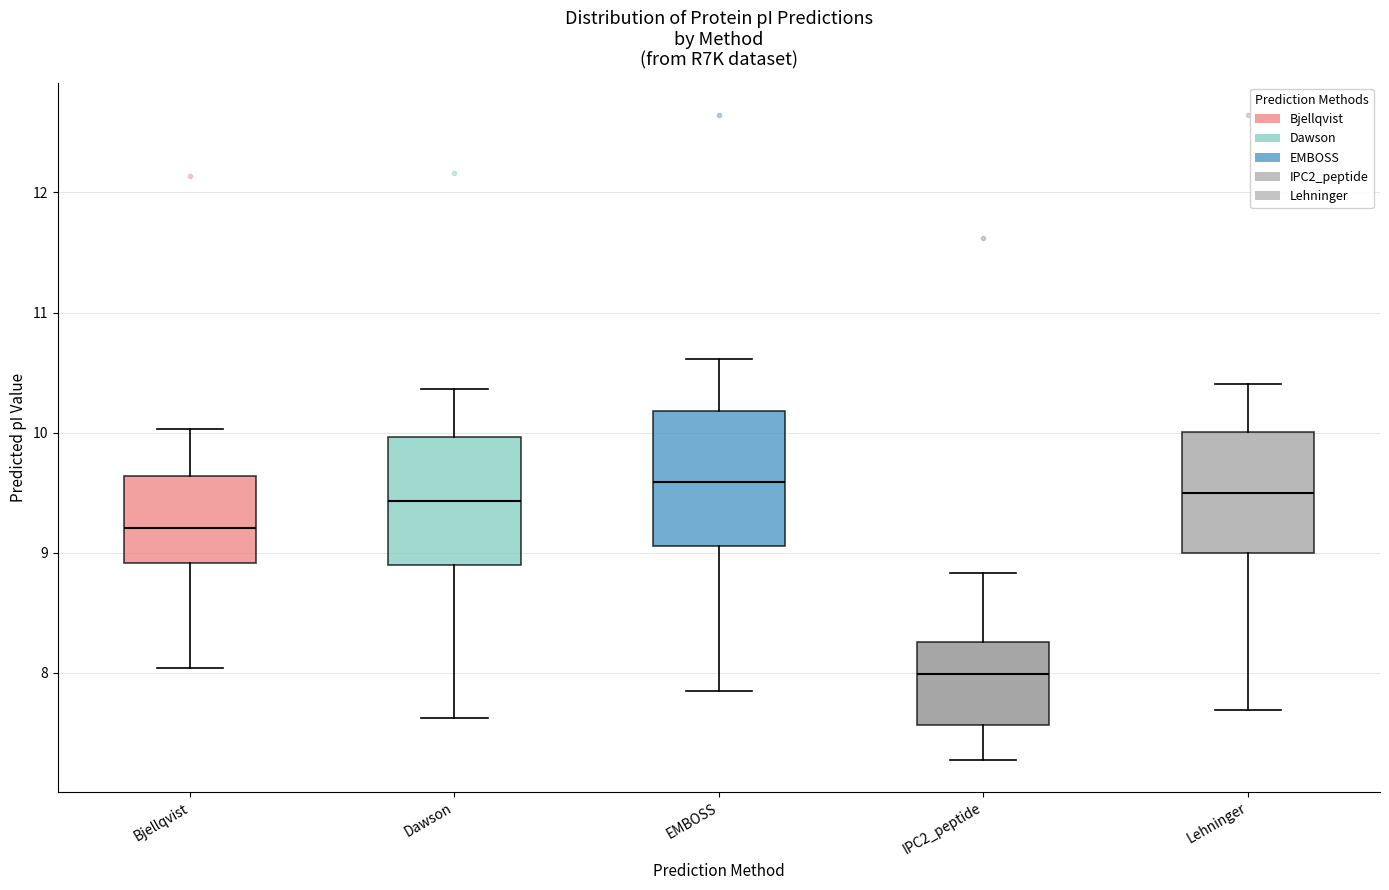

Which box has the lowest median line?

IPC2_peptide